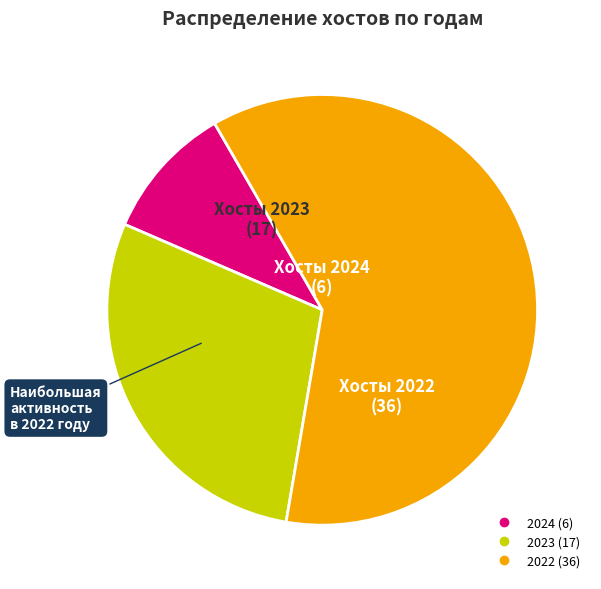

Is there any slice that represents more than half of the pie?

Yes